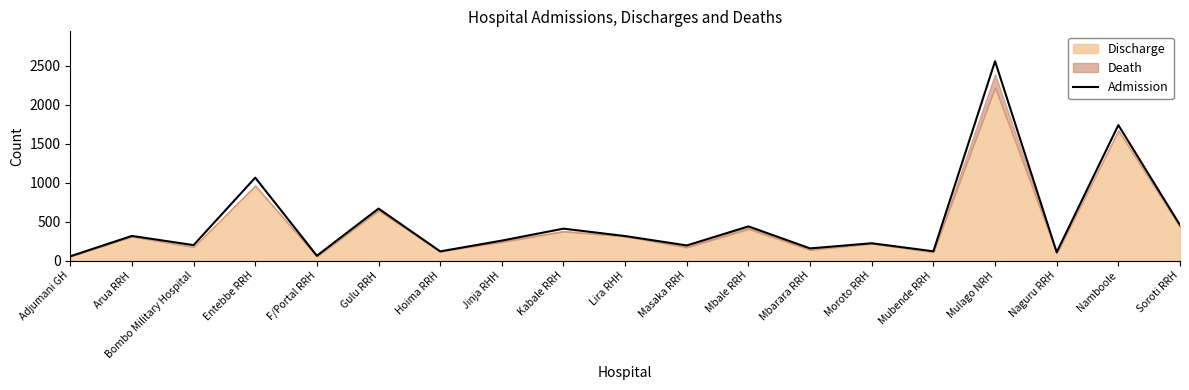

List the labels in order of value, smallest first.

Adjumani GH, F/Portal RRH, Naguru RRH, Hoima RRH, Mubende RRH, Mbarara RRH, Masaka RRH, Bombo Military Hospital, Moroto RRH, Jinja RHH, Lira RHH, Arua RRH, Kabale RRH, Mbale RRH, Soroti RRH, Gulu RRH, Entebbe RRH, Namboole, Mulago NRH